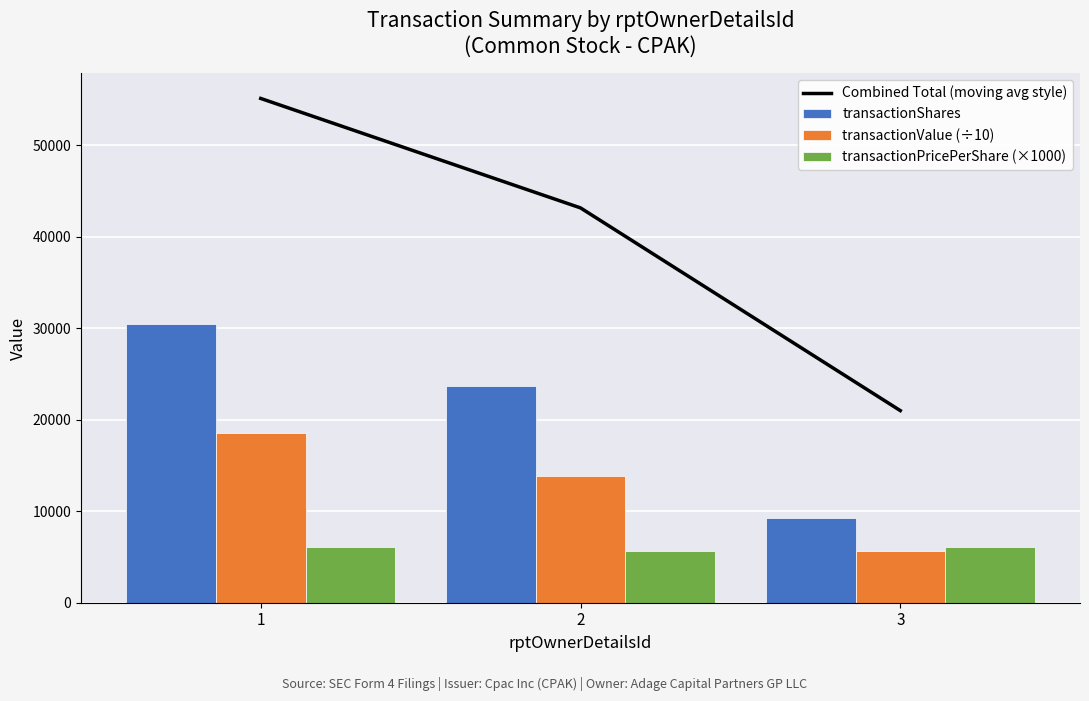

What is the lowest value of the transactionShares series?

9300.0